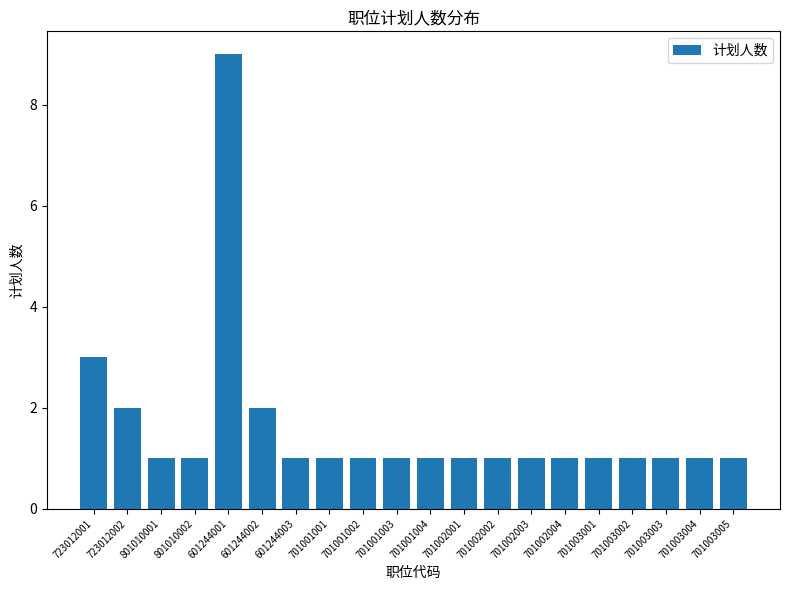

What is the change in value from 601244002 to 701001002?

-1